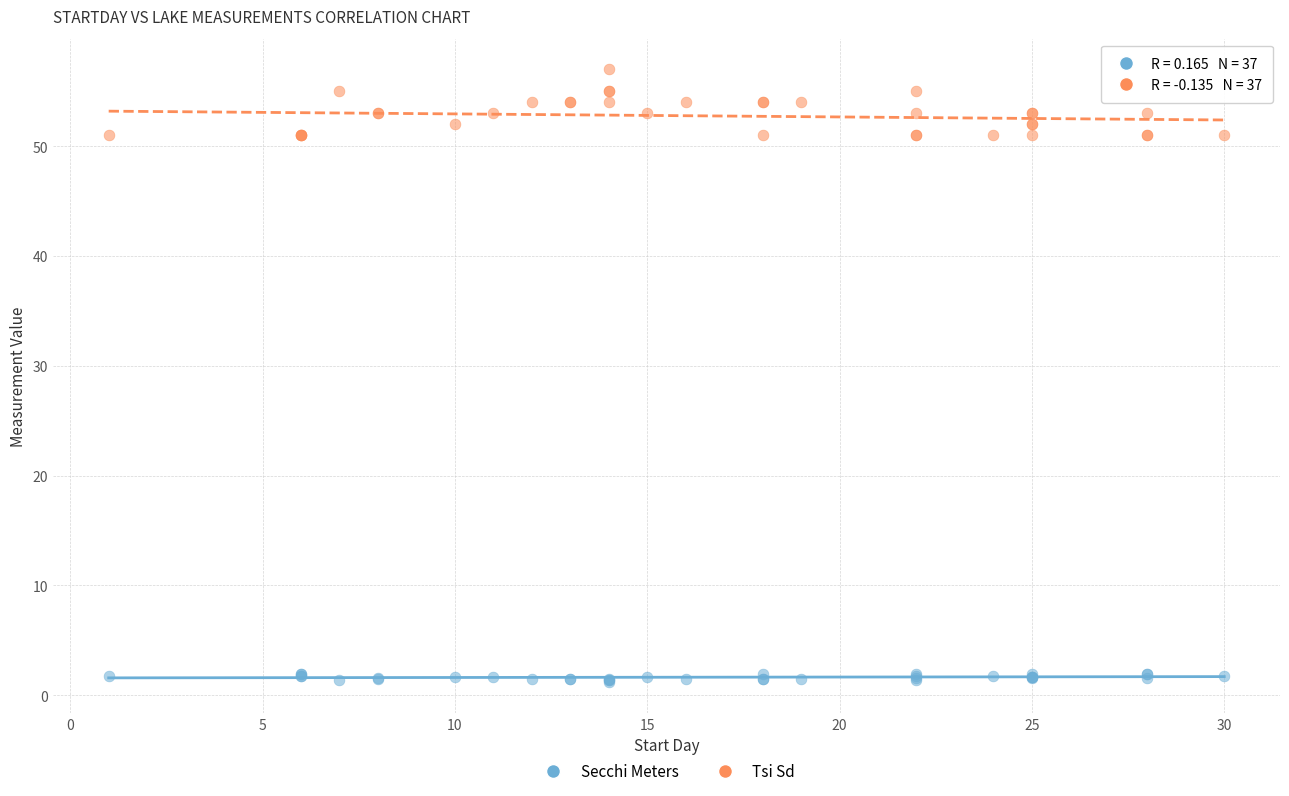

What is the X range (max minus min) for the scatter plot?

29.0